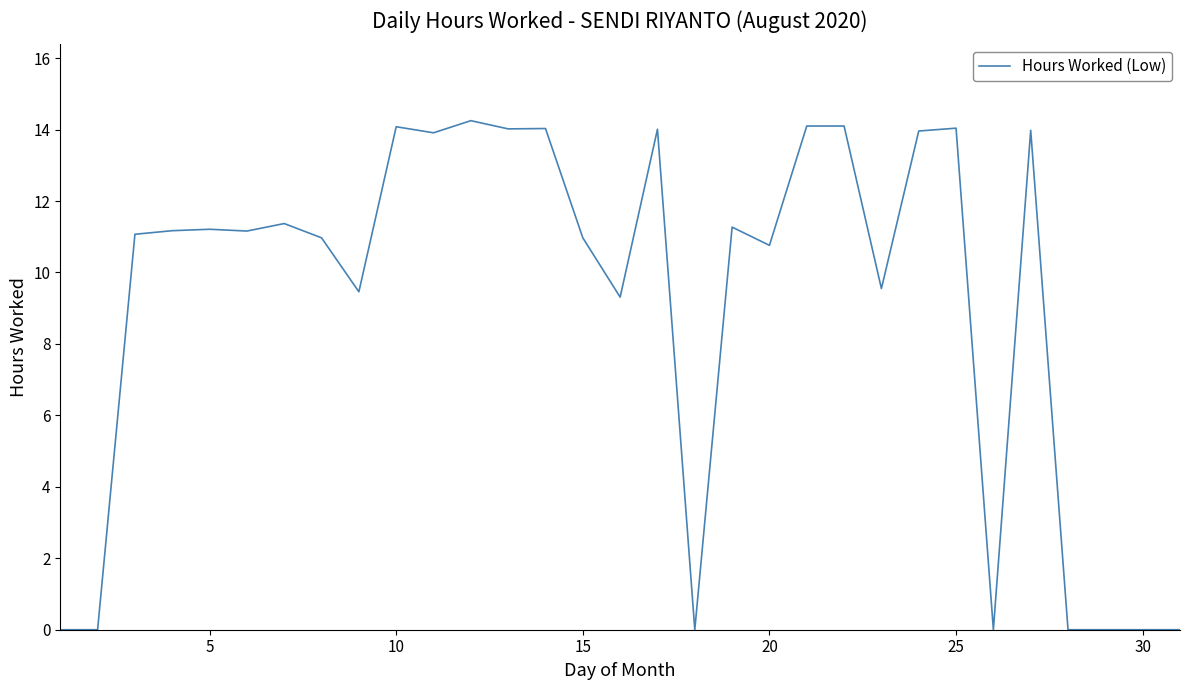

Does the chart have visible grid lines?

No